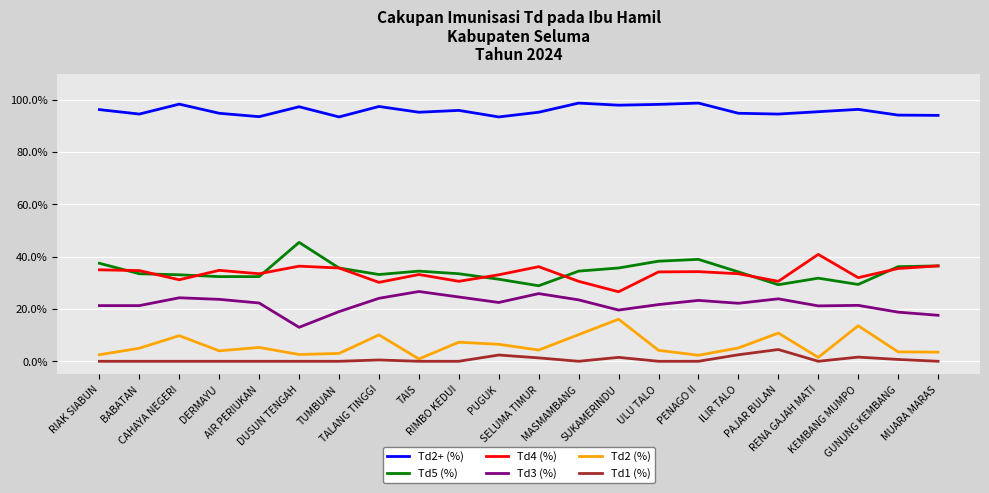

What is the difference between the maximum and minimum values in the Td3 (%) series?

13.7